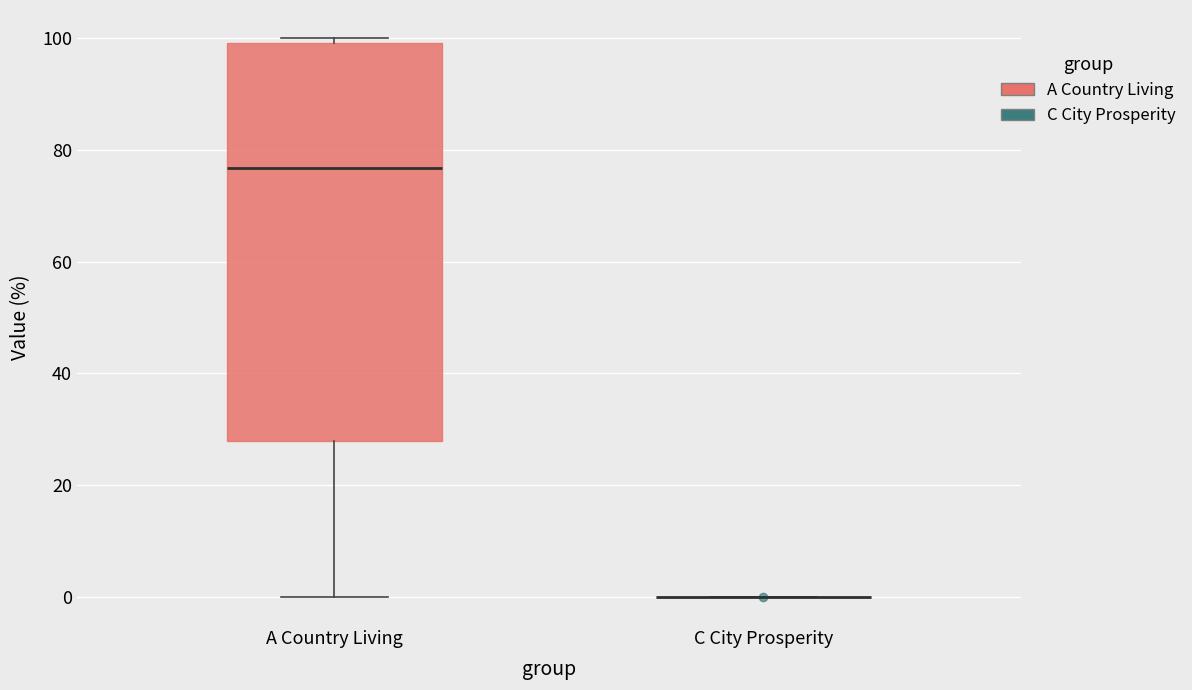

Comparing the boxes themselves (not the whiskers), which one is the tallest?

A Country Living